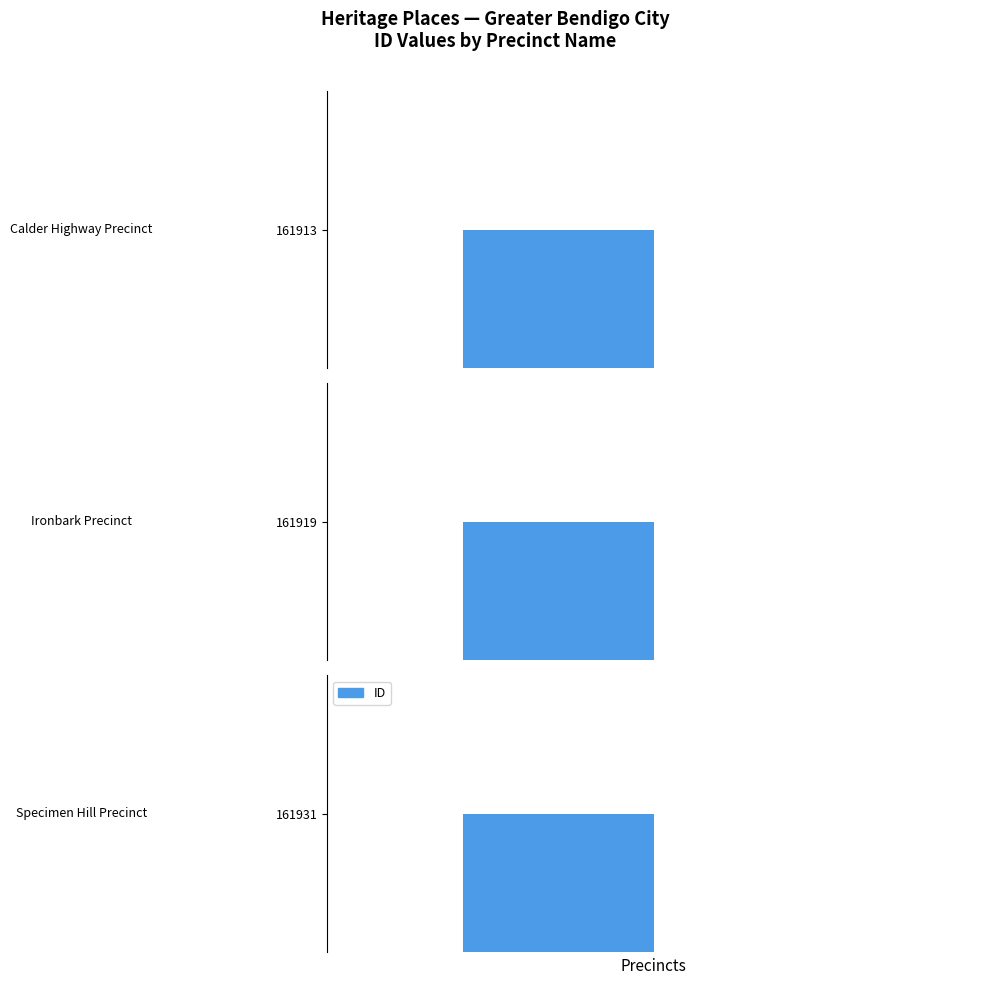

What is the sum of the values at Ironbark Precinct and Calder Highway Precinct?

323832